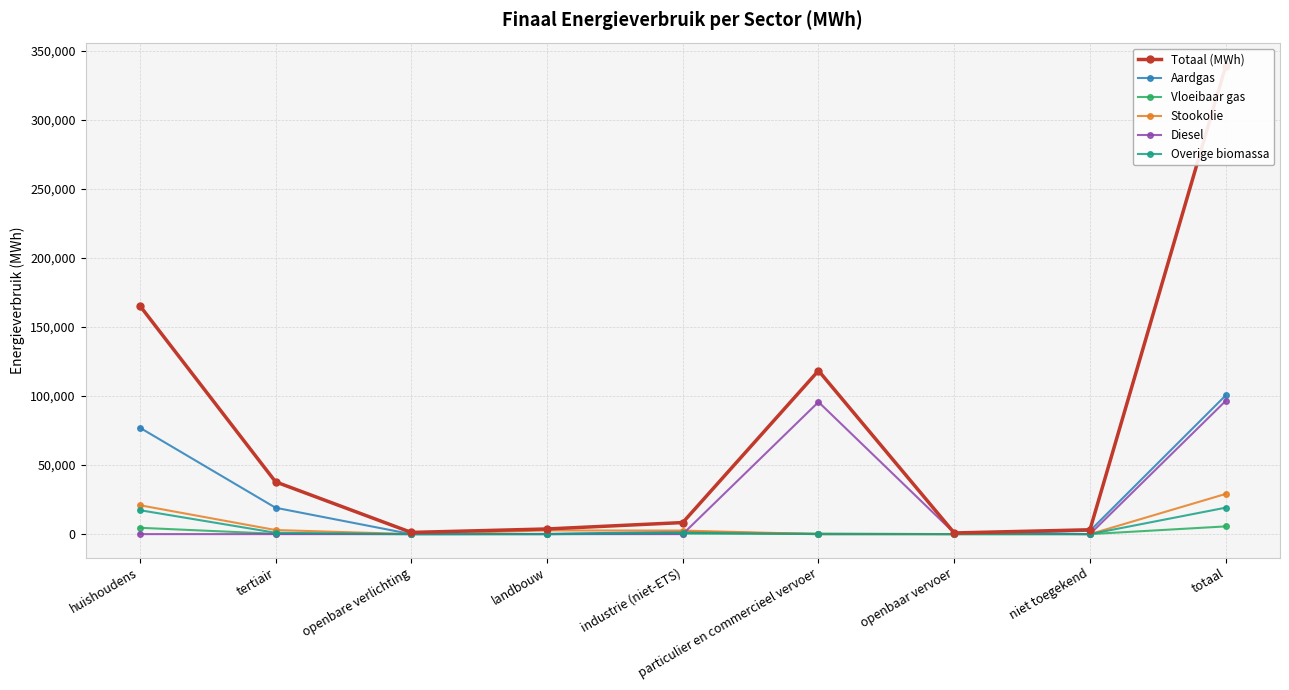

True or false: Totaal (MWh) has a value of 8369.3 at industrie (niet-ETS).

True